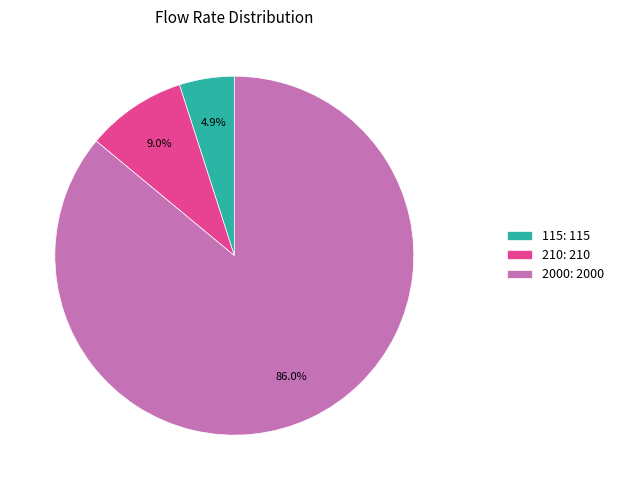

To the nearest percent, what portion does 2000 represent?

86%